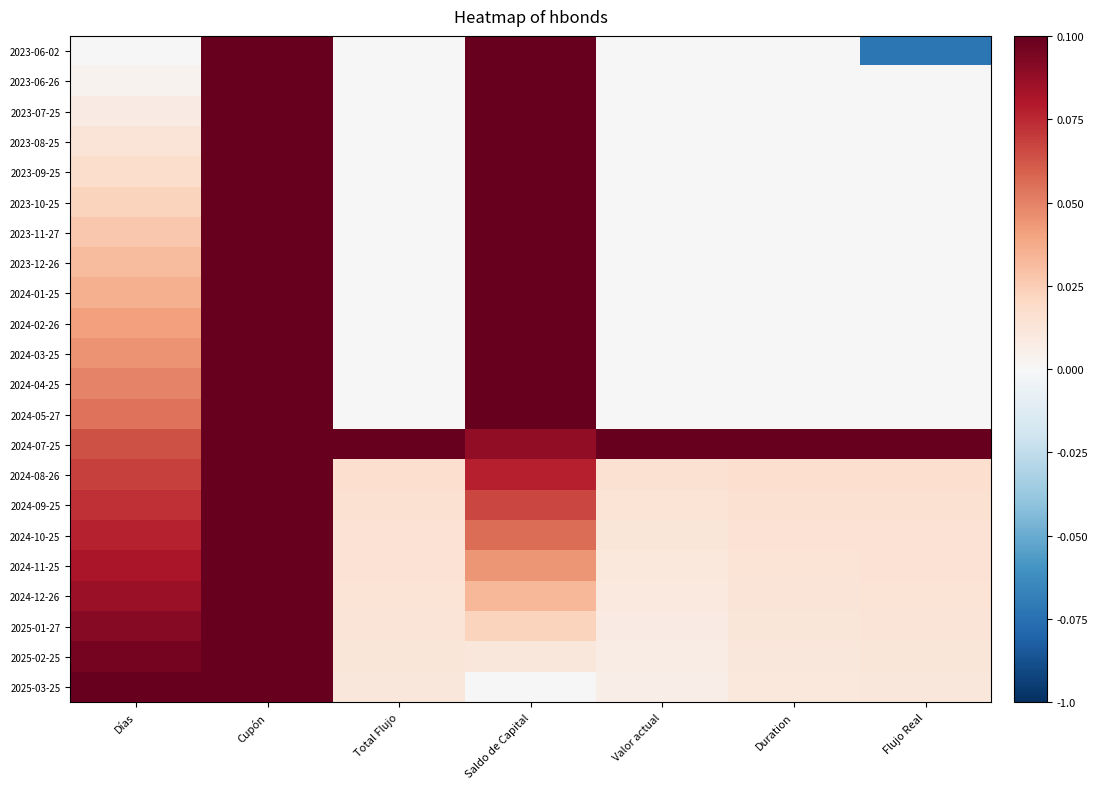

How many categories are shown in the chart?

7